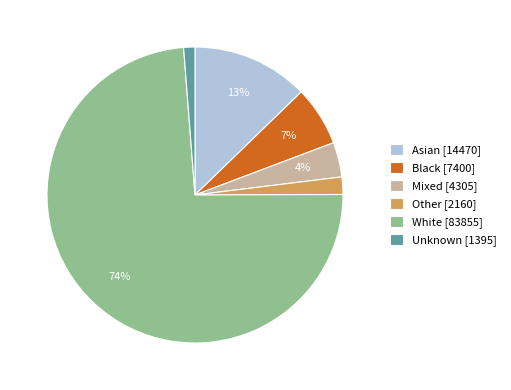

Which category accounts for the majority?

White